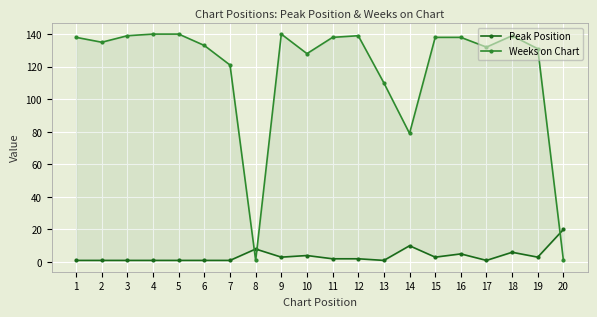

List the series in order of their peak value, lowest first.

Peak Position, Weeks on Chart